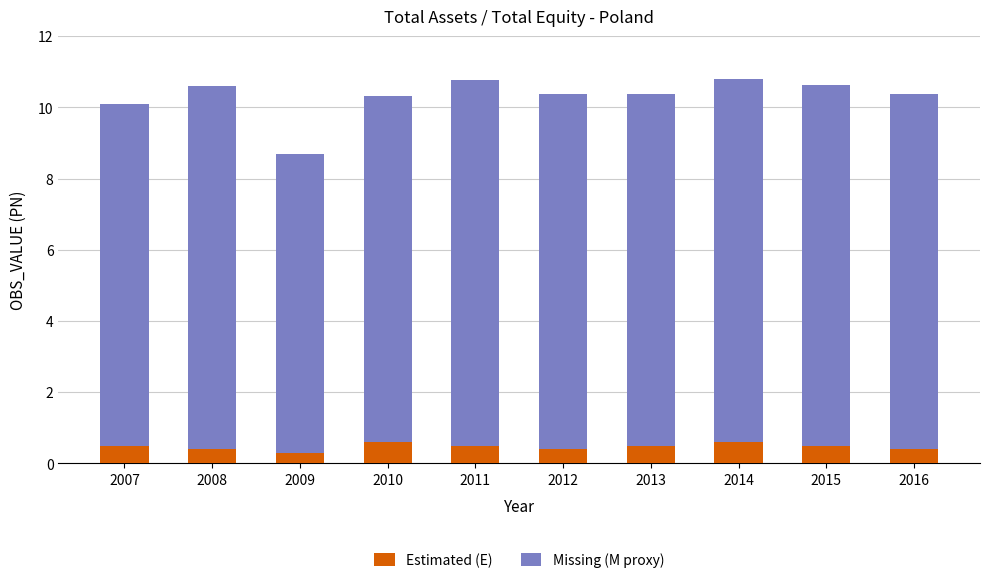

Count the Estimated (E) values in the range 0 to 1.

10